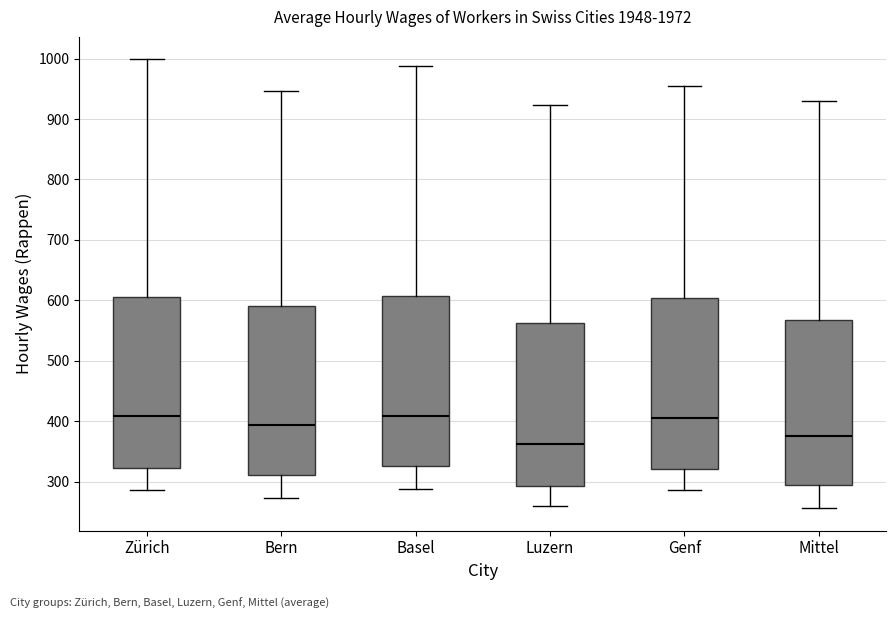

Reading left to right, read every box against the y-axis: the position of its median line, the range the box covers, and the ends of its whiskers. The values are not printed on the chart, so give them approximately, as read against the axis.

Zürich: median 410, box 320 to 610, whiskers 290 to 1000
Bern: median 390, box 310 to 590, whiskers 270 to 950
Basel: median 410, box 330 to 610, whiskers 290 to 990
Luzern: median 360, box 290 to 560, whiskers 260 to 920
Genf: median 410, box 320 to 600, whiskers 290 to 950
Mittel: median 380, box 290 to 570, whiskers 260 to 930